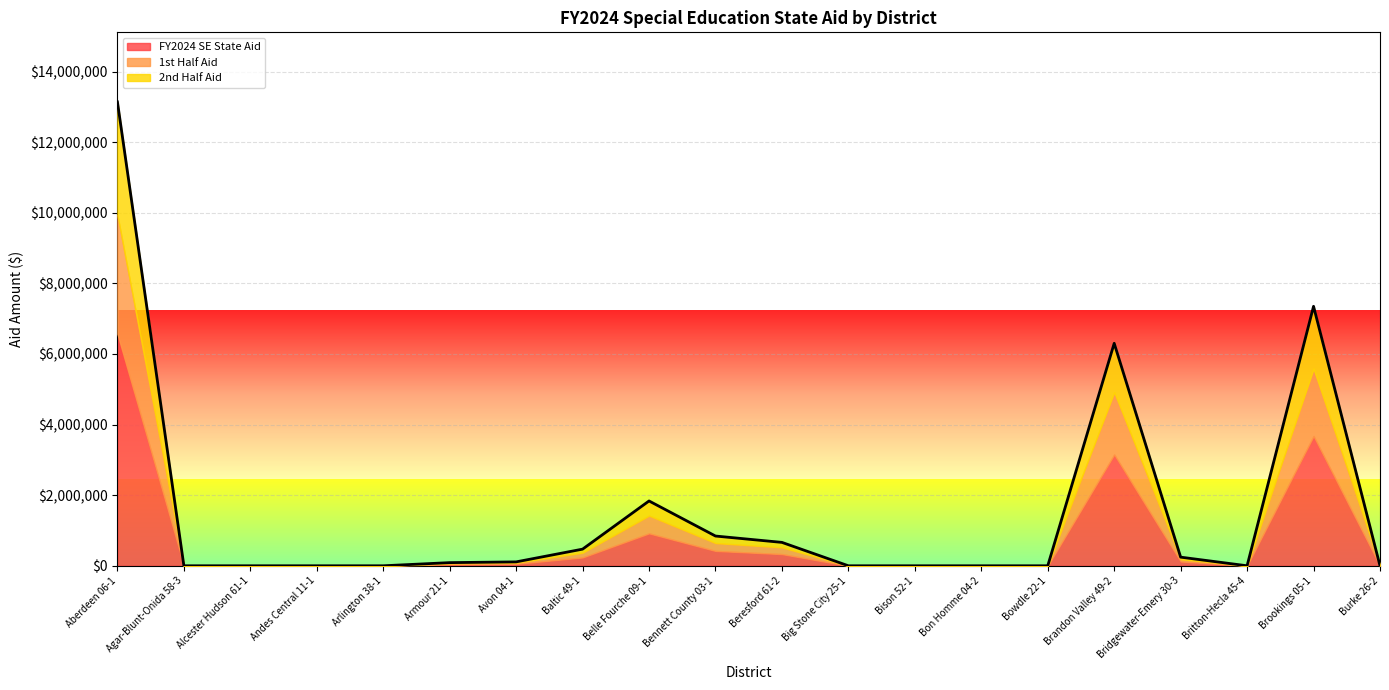

Rank the series at Belle Fourche 09-1 from lowest to highest value.

2nd Half Aid, 1st Half Aid, FY2024 SE State Aid